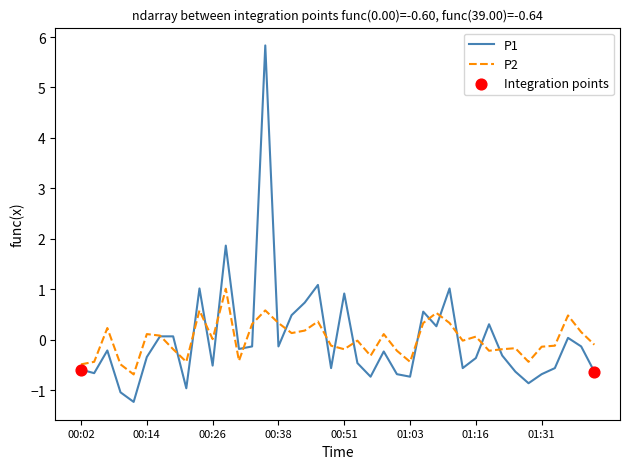

Which series has the largest range (max minus min)?

P1